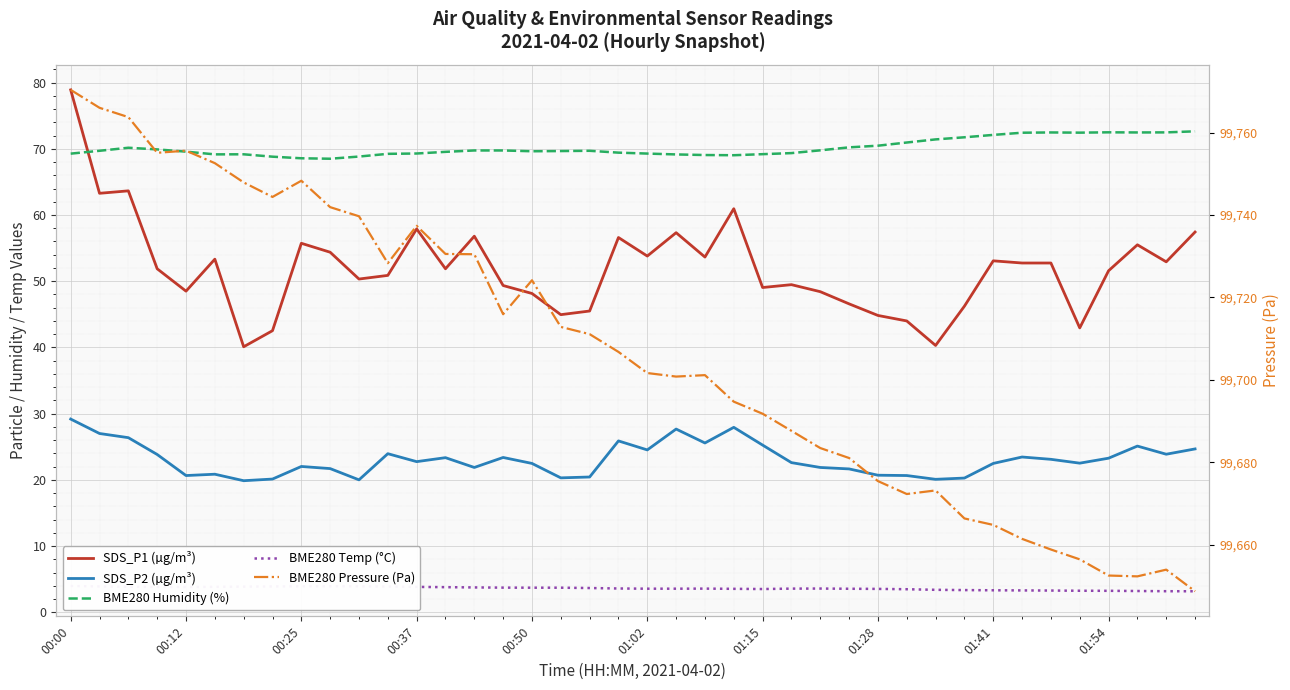

At how many categories does at least one series exceed 68234?

40